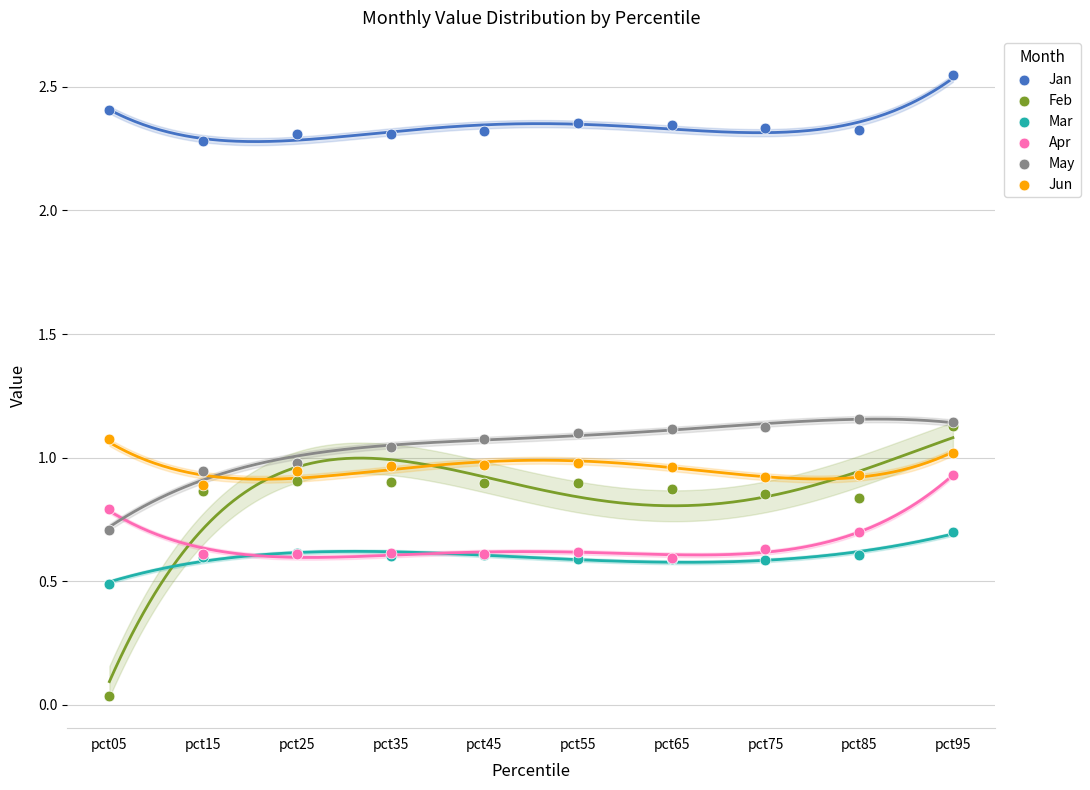

Which series has the largest Y range (max minus min)?

Feb